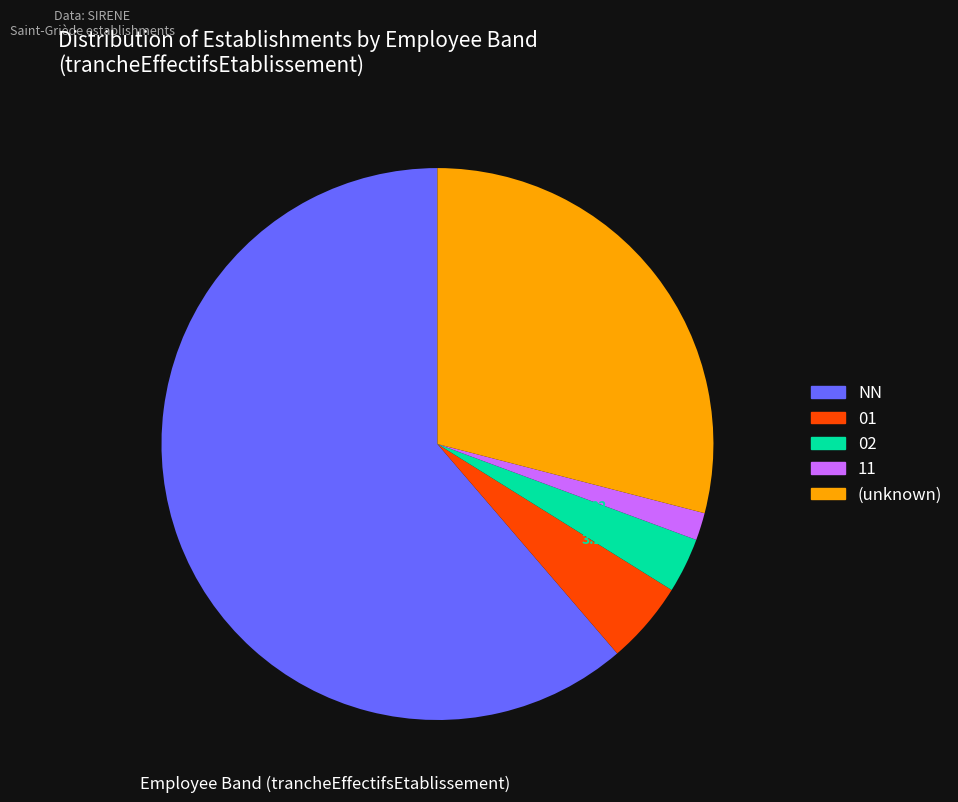

Is there any slice that represents more than half of the pie?

Yes